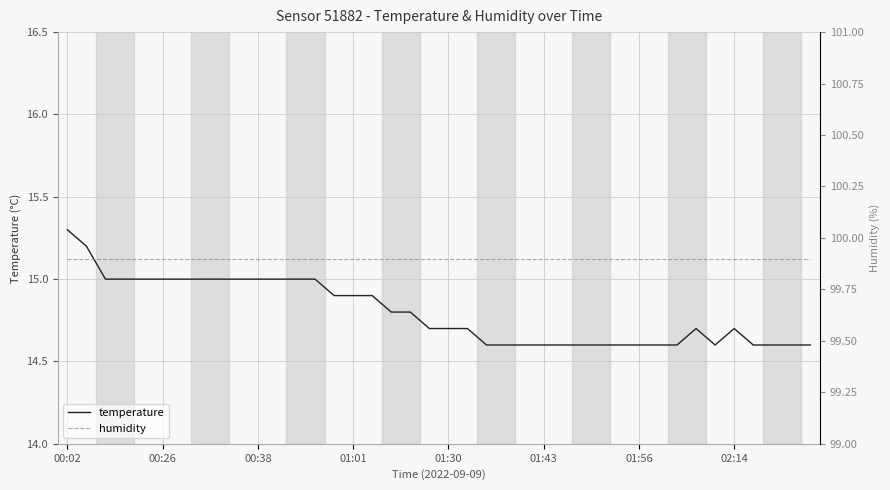

List the series in order of their peak value, highest first.

humidity, temperature